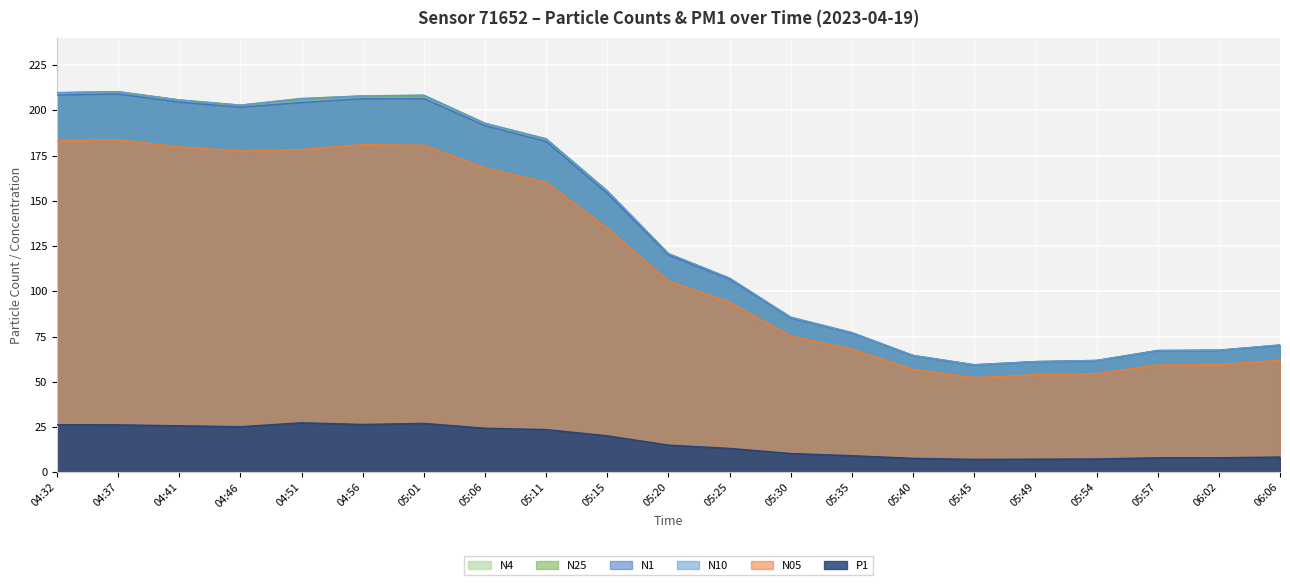

At which category is the sum across all series the highest?

04:37